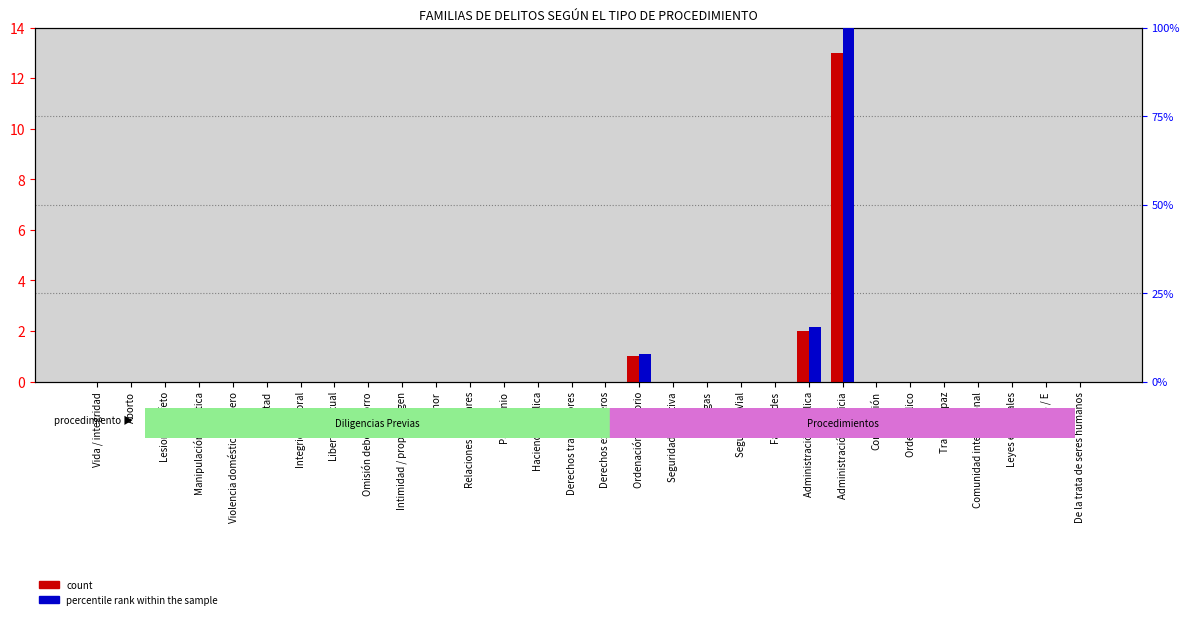

True or false: count has a value of 0.0 at S / E.

True